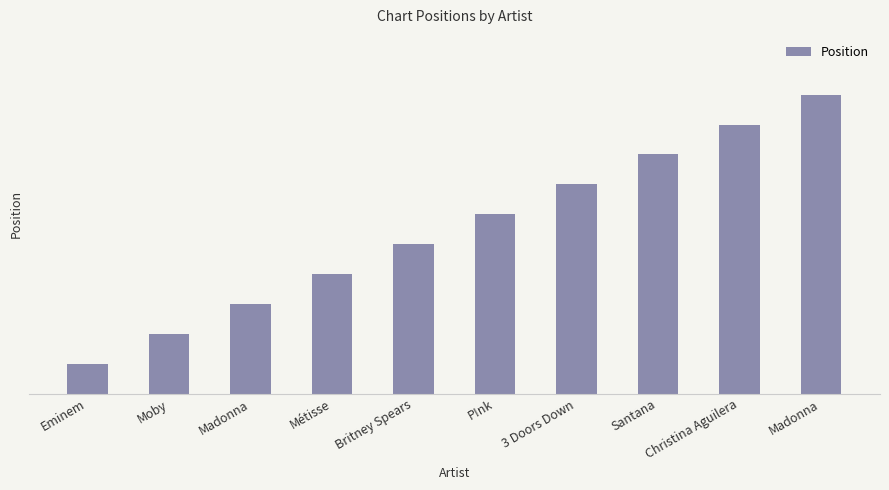

Are the bars horizontal?

No